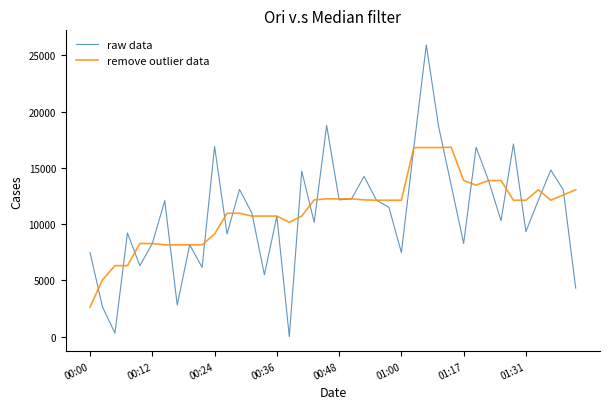

Which series ends up on top after the final intersection of remove outlier data and raw data?

remove outlier data